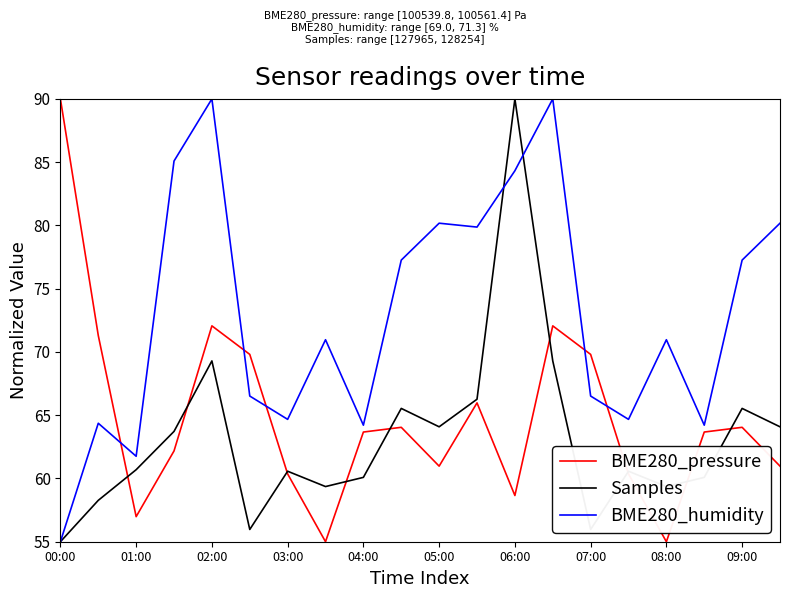

What is the maximum value for BME280_pressure?

90.0